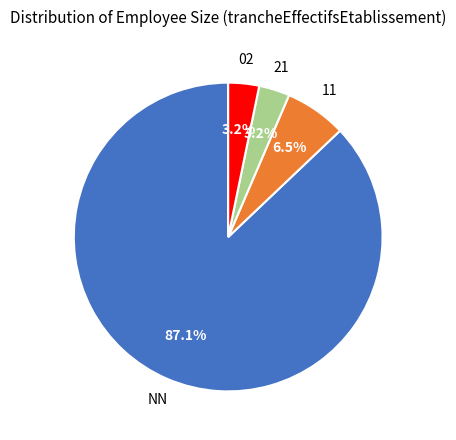

To the nearest percent, what is the difference between the largest and smallest slice percentages?

84%